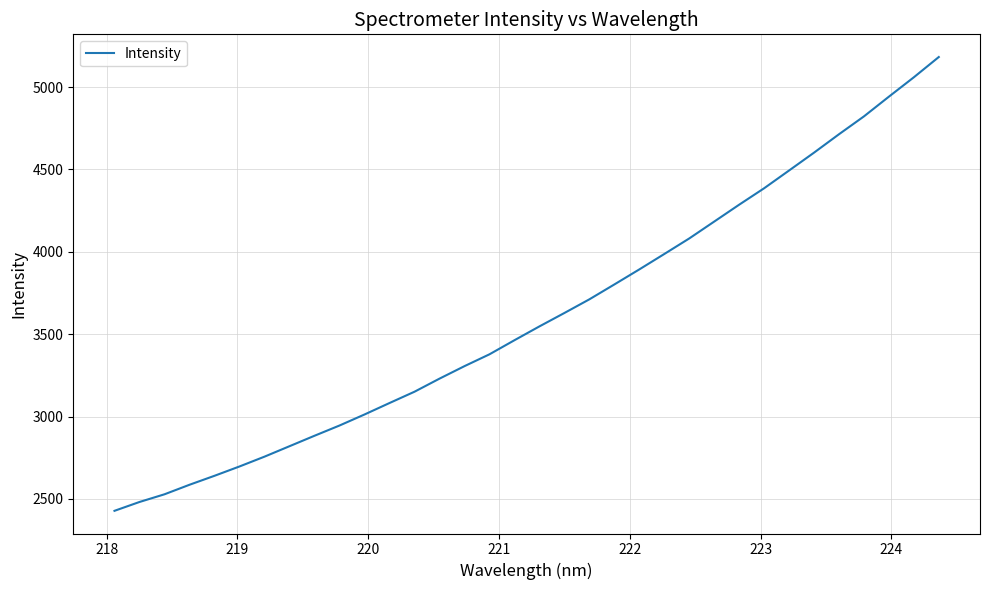

What is the greatest value displayed?

5182.7